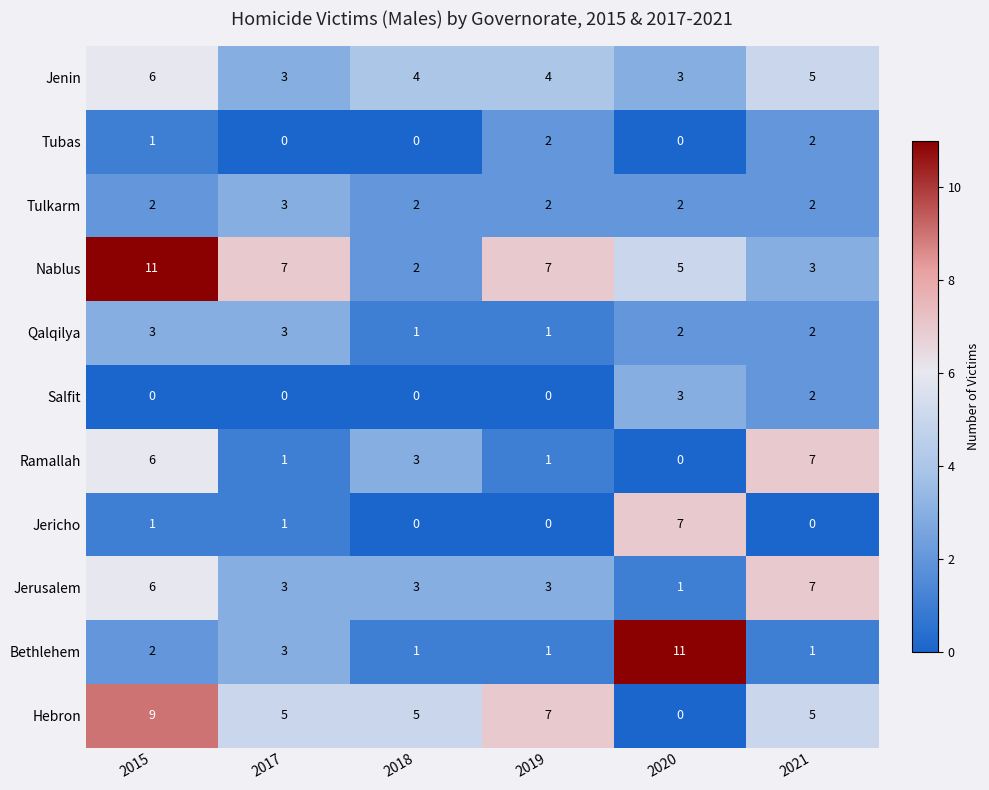

At how many categories does at least one series exceed 10?

2